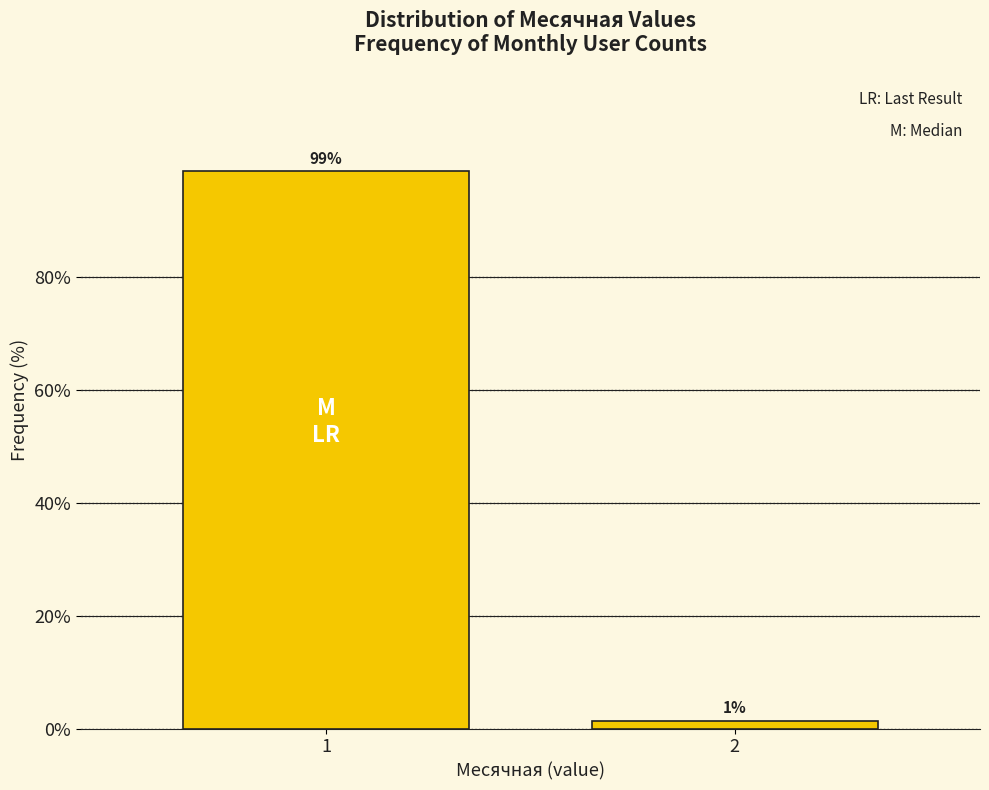

Rank the categories by value from lowest to highest.

2, 1